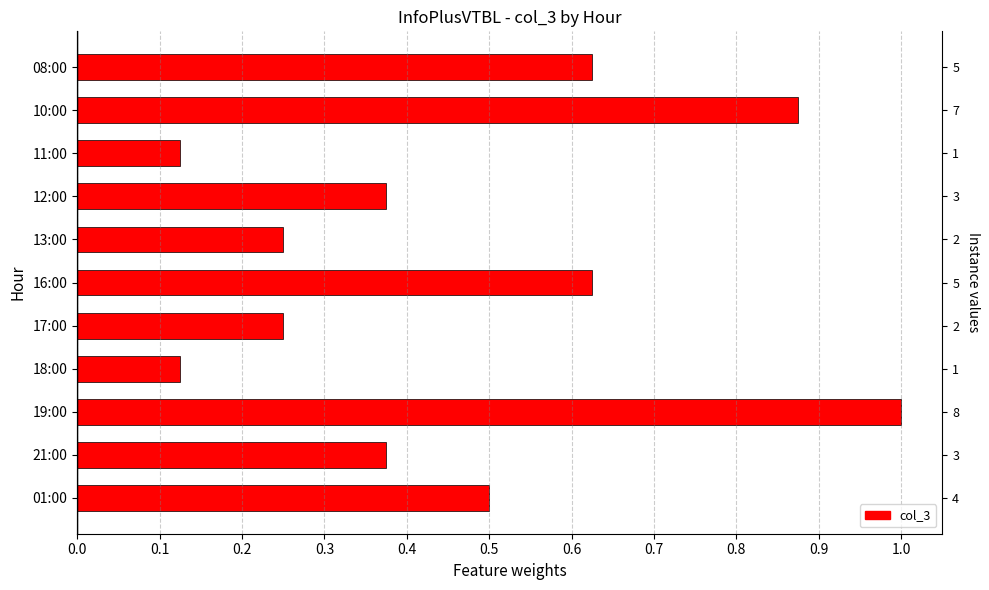

Where is the data nearest to the value 0?

11:00